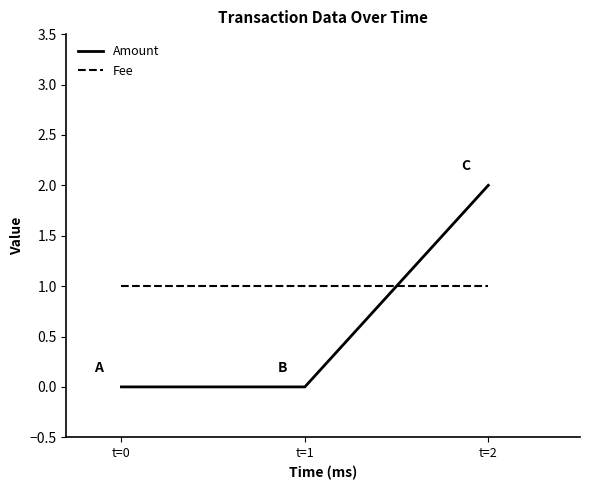

At which category does the chart reach its peak across all series?

t=2